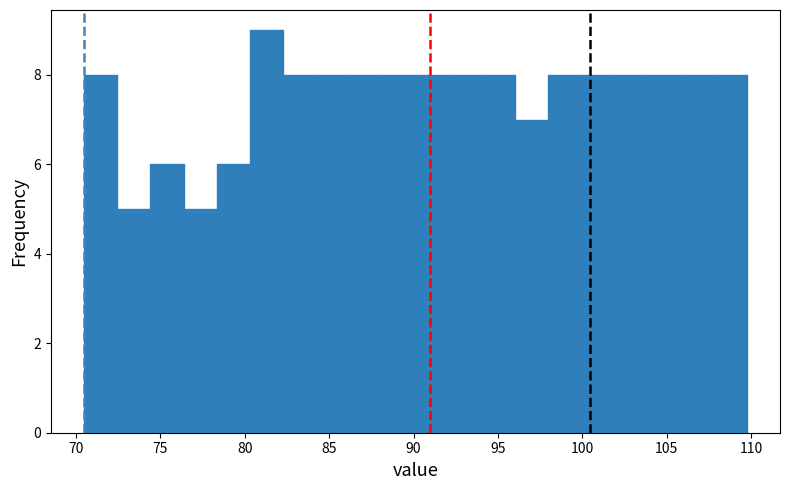

Around what value on the x-axis is the tallest bar? Give the approximate position of its centre, as read against the axis.

81.5